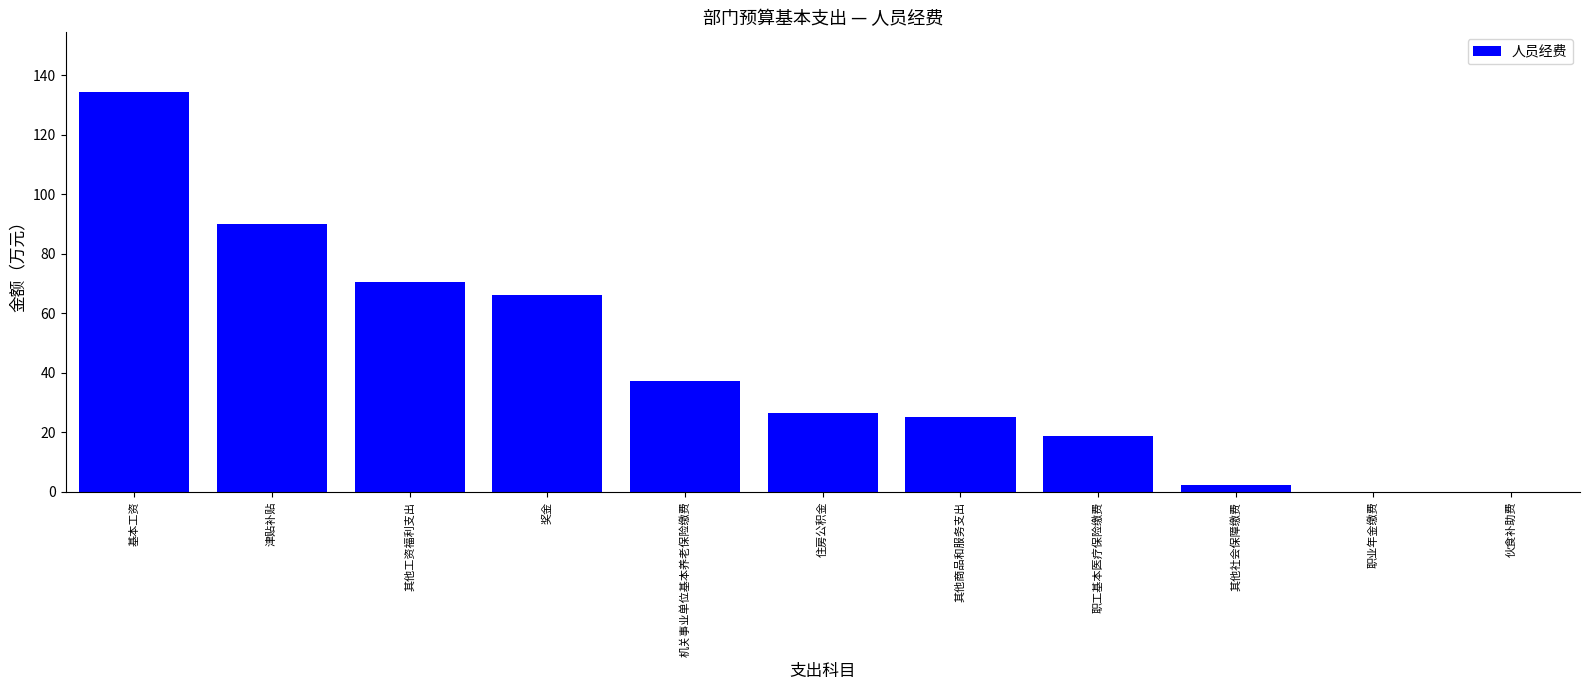

Between 机关事业单位基本养老保险缴费 and 其他商品和服务支出, which is larger?

机关事业单位基本养老保险缴费